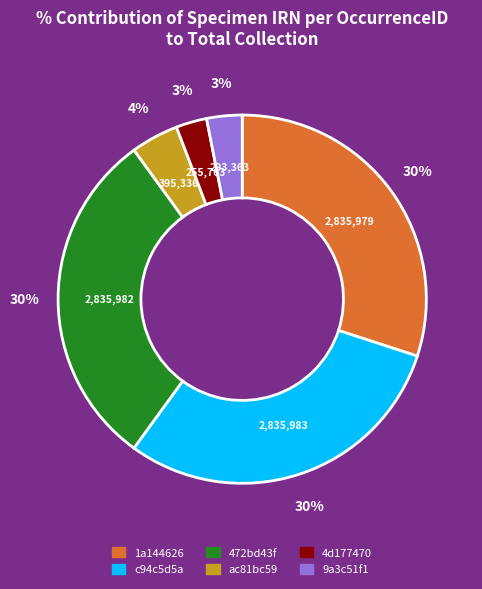

Is it true that 4d177470 is 3% of the pie?

True